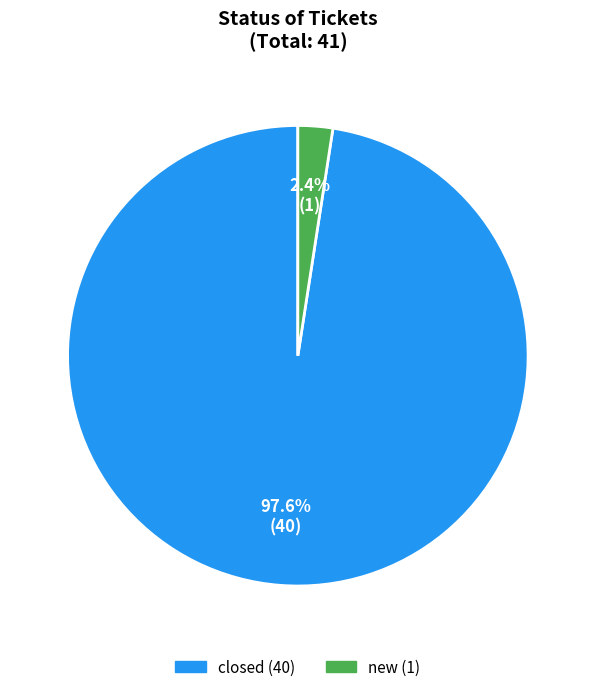

To the nearest percent, what percentage of the pie is new?

2%